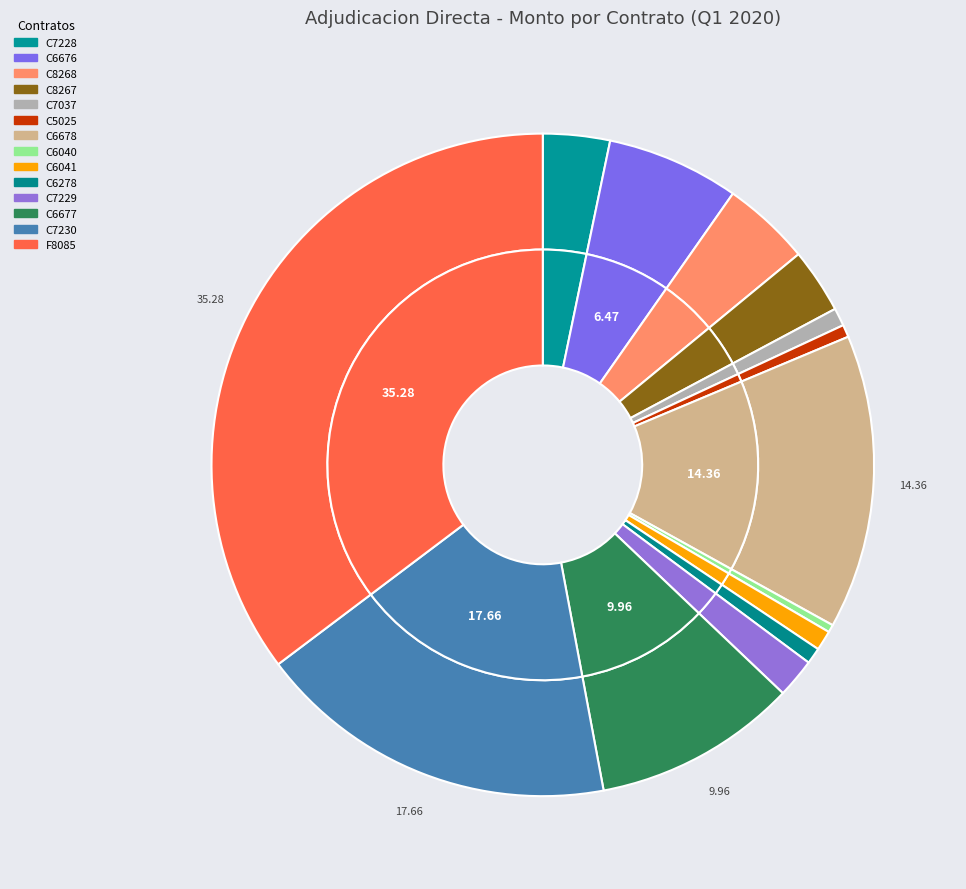

To the nearest percent, what portion does C6041 represent?

1%